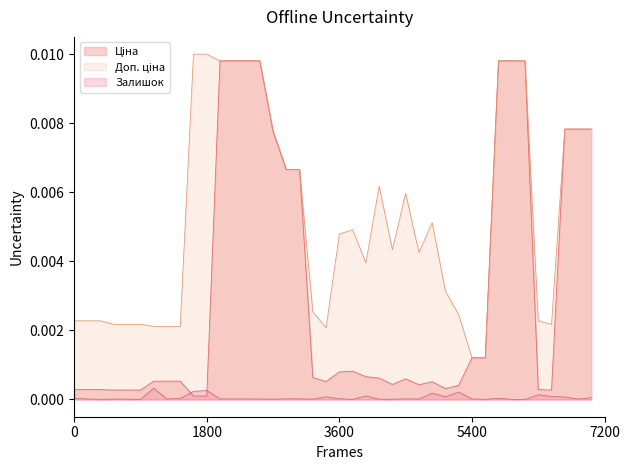

Which series has the largest total across all categories?

Доп. ціна